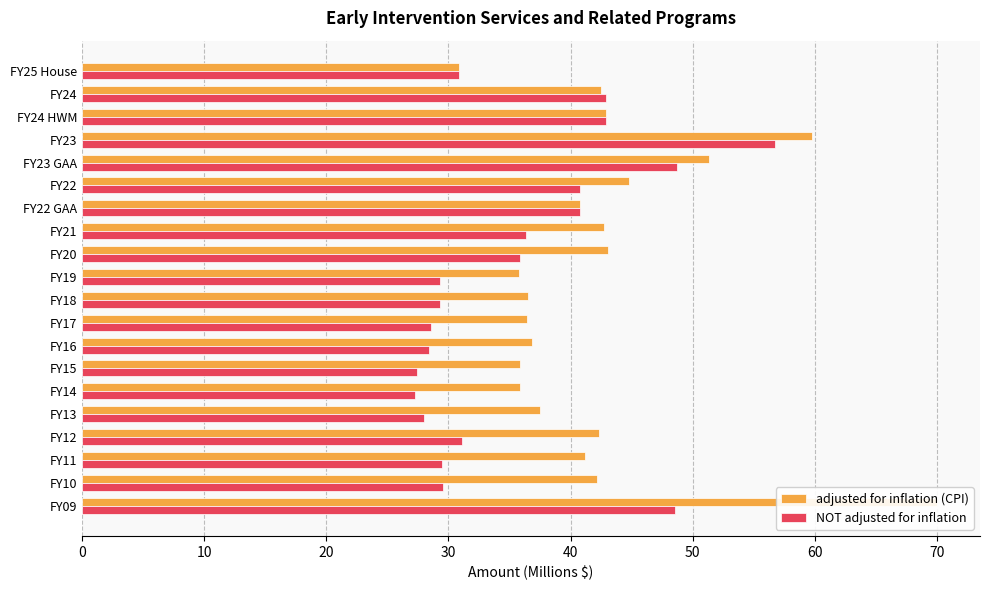

What is the smallest value displayed?

27.2